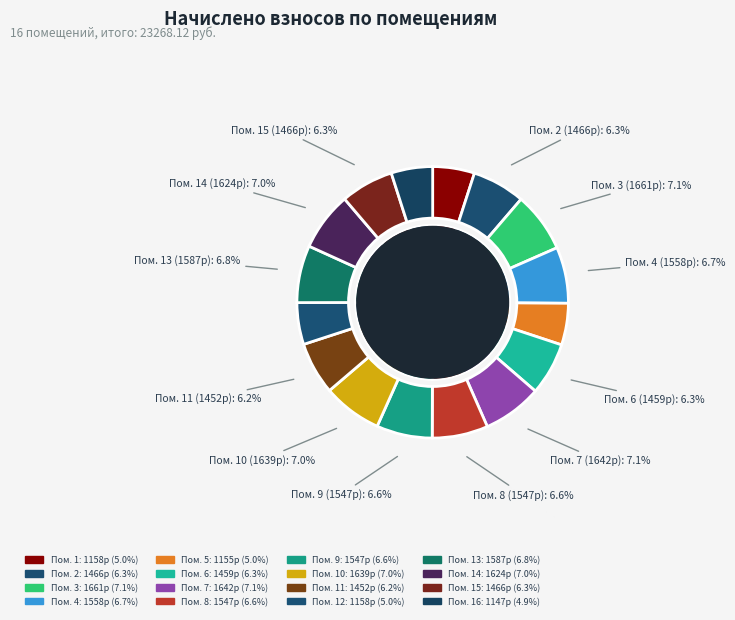

To the nearest percent, what portion does 8 represent?

7%